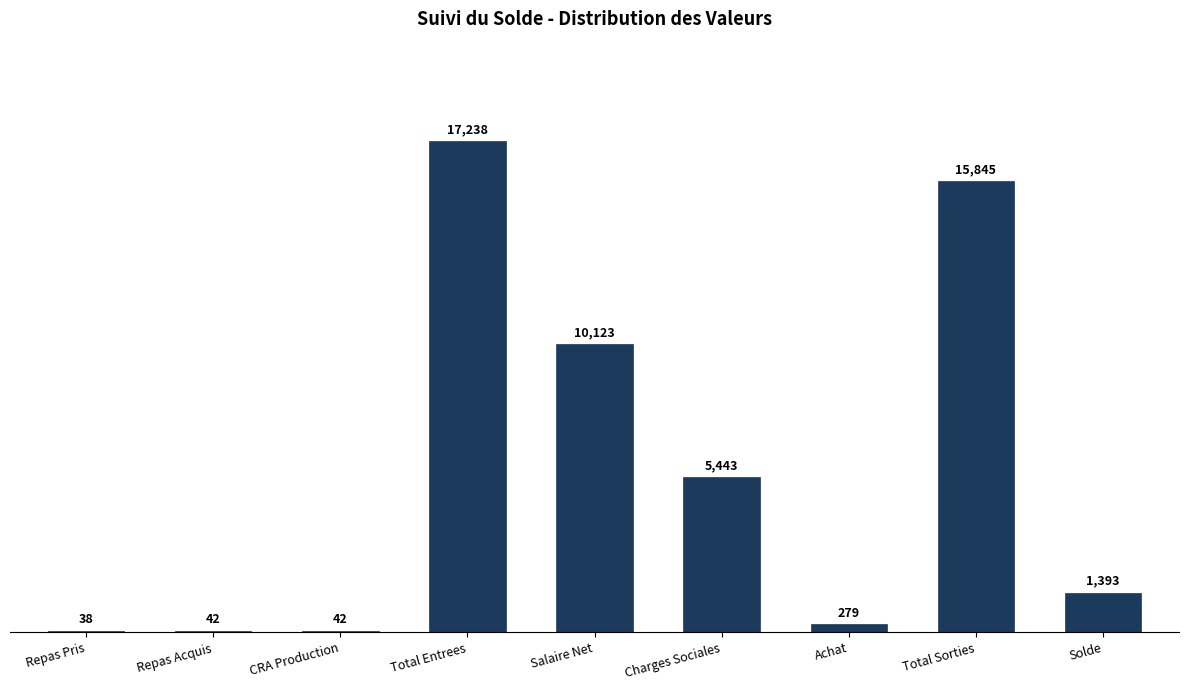

Which category has the highest value across all series?

Total Entrees